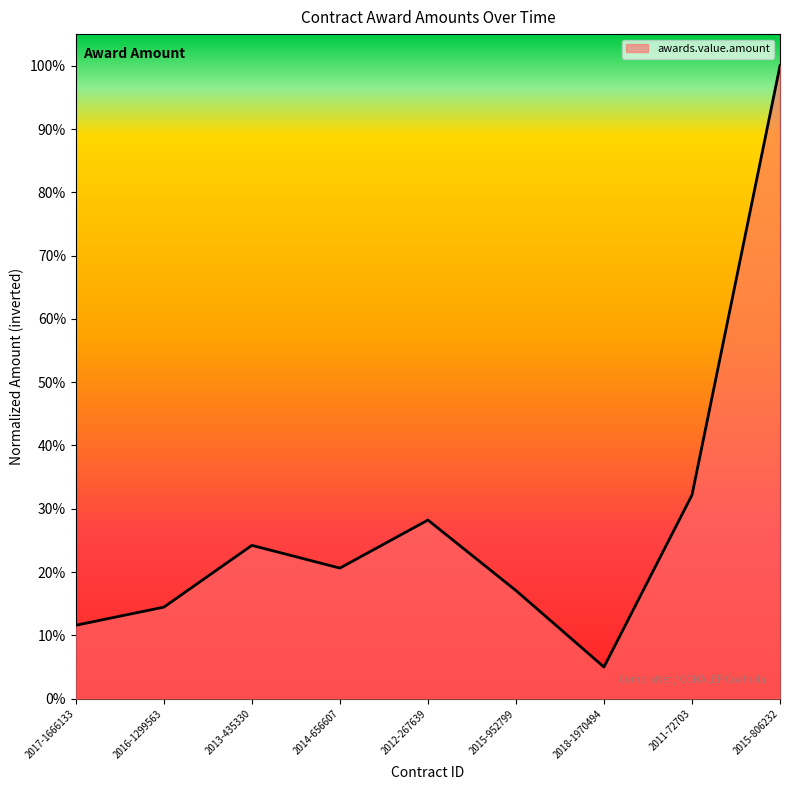

What is the greatest value displayed?

1.0